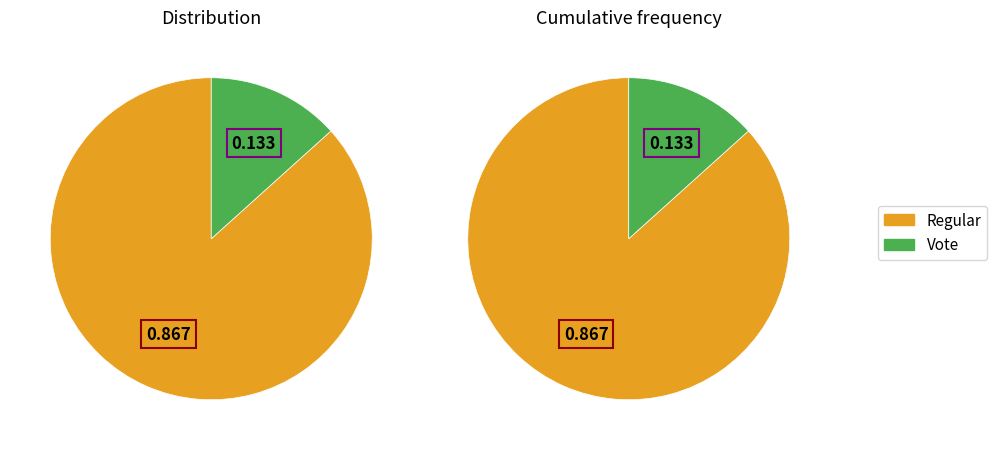

Is the sum of Vote and Regular greater than half?

Yes